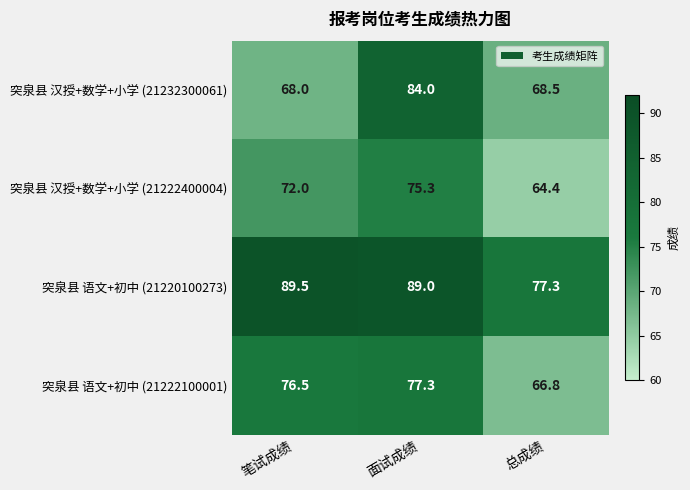

What is the difference between the highest and lowest values at 面试成绩?

13.7